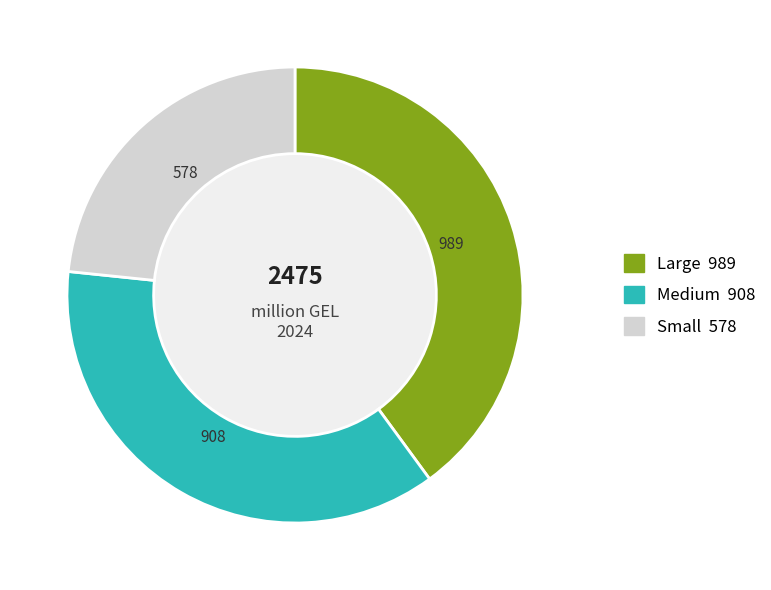

What is the ratio of the value at Large to the value at Small?

1.7